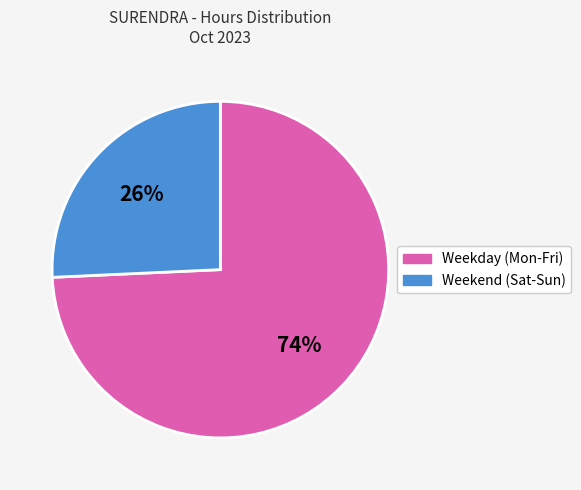

What percentage is the Weekday (Mon-Fri) slice, to the nearest percent?

74%